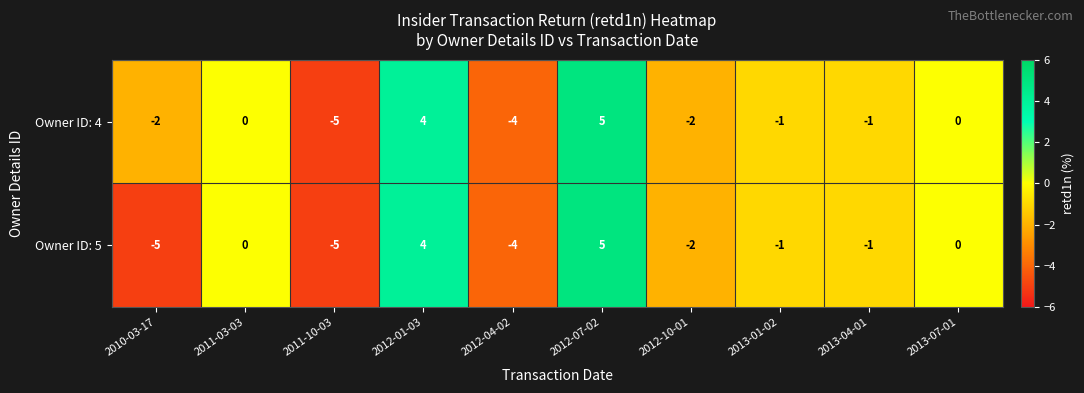

Count the number of data series in this chart.

2